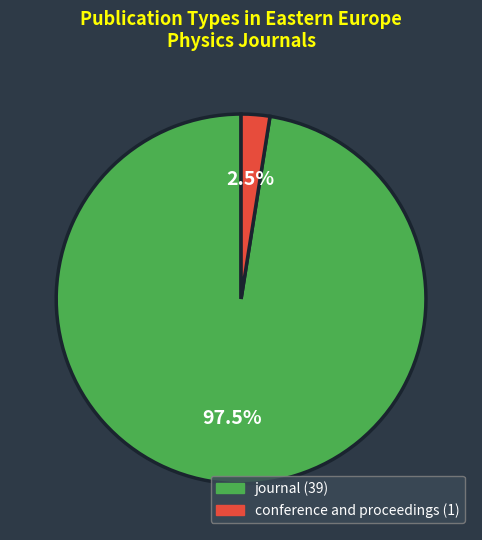

Combined, what portion of the pie is conference and proceedings and journal?

100.0%